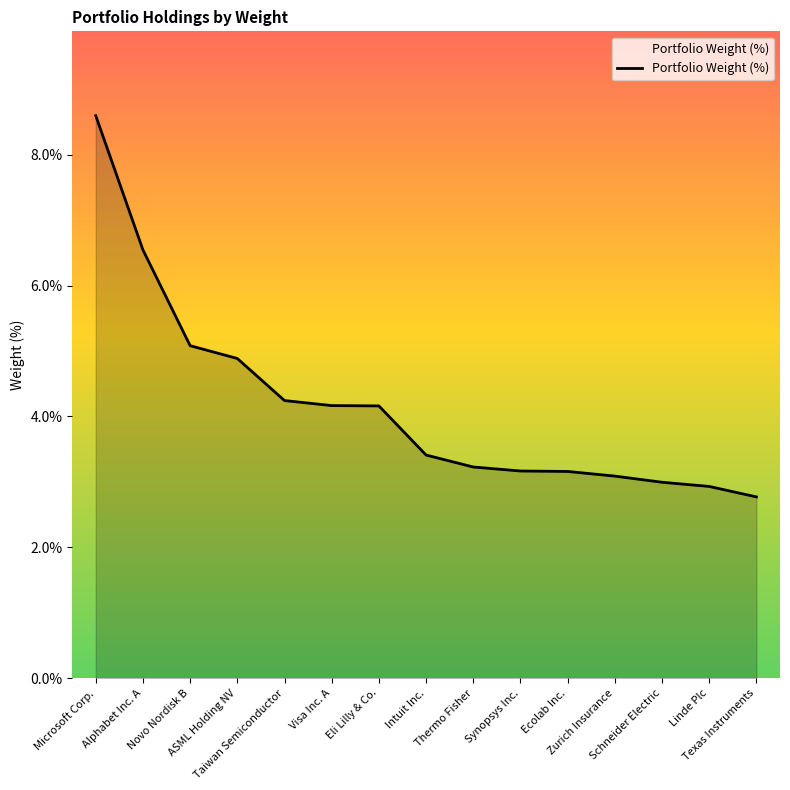

What is the greatest value displayed?

8.6